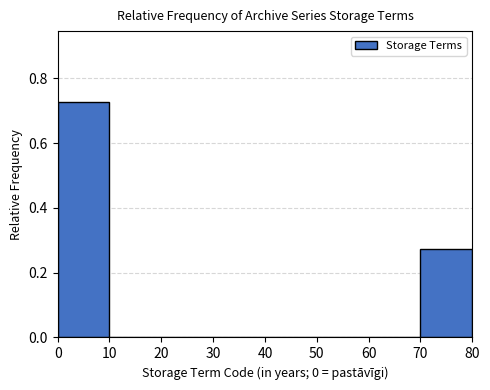

Reading left to right, transcribe this chart: for each bar, give the range it covers on the x-axis and its height. The values are not printed on the chart, so give them approximately, as read against the axis.

0 to 10: 0.72
10 to 20: 0
20 to 30: 0
30 to 40: 0
40 to 50: 0
50 to 60: 0
60 to 70: 0
70 to 80: 0.28